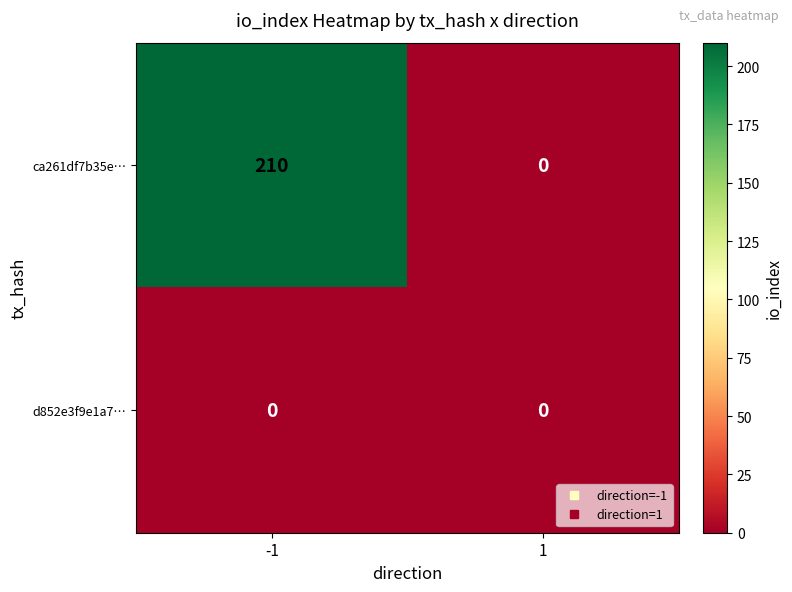

Reading left to right, extract all data points from this chart.

ca261df7b35e…: -1=210	1=0
d852e3f9e1a7…: -1=0	1=0